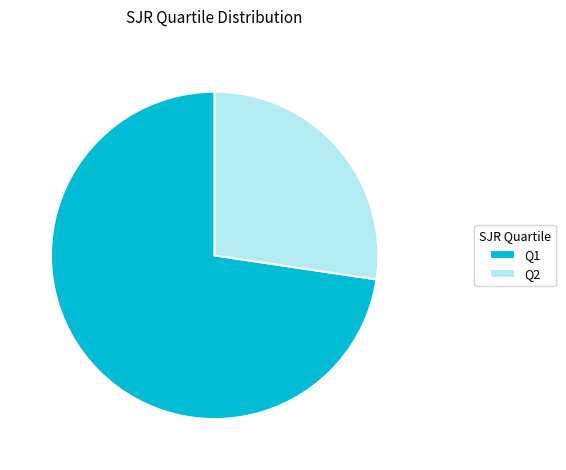

Is there any slice that represents more than half of the pie?

Yes